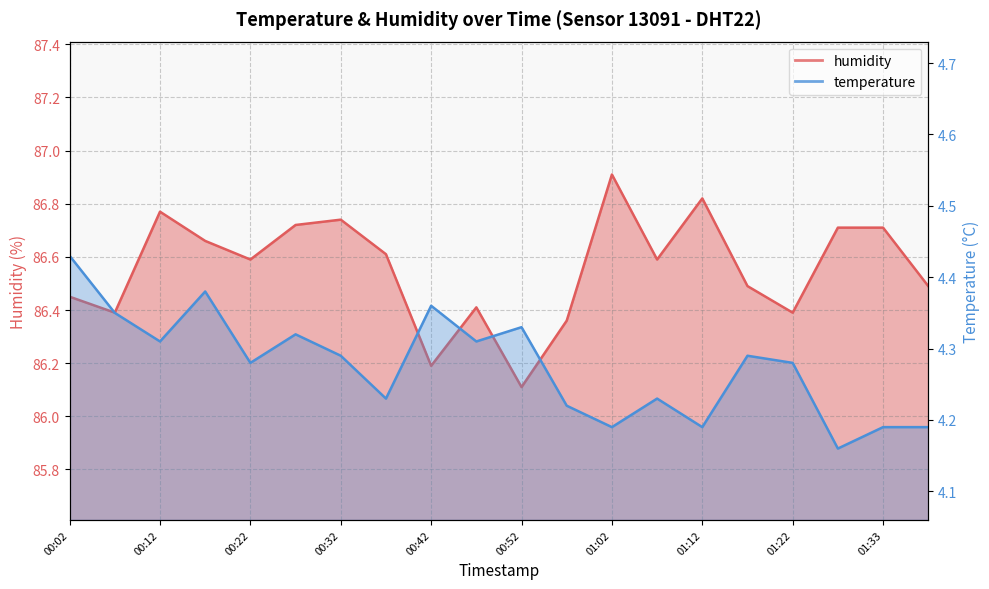

What are all the series names shown in the legend?

humidity, temperature